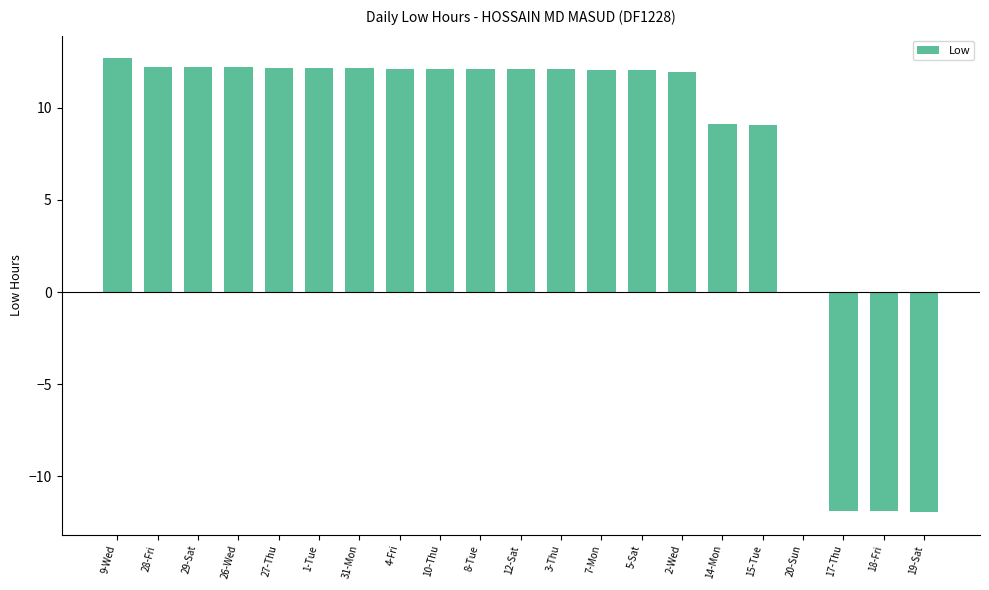

What is the greatest value displayed?

12.7